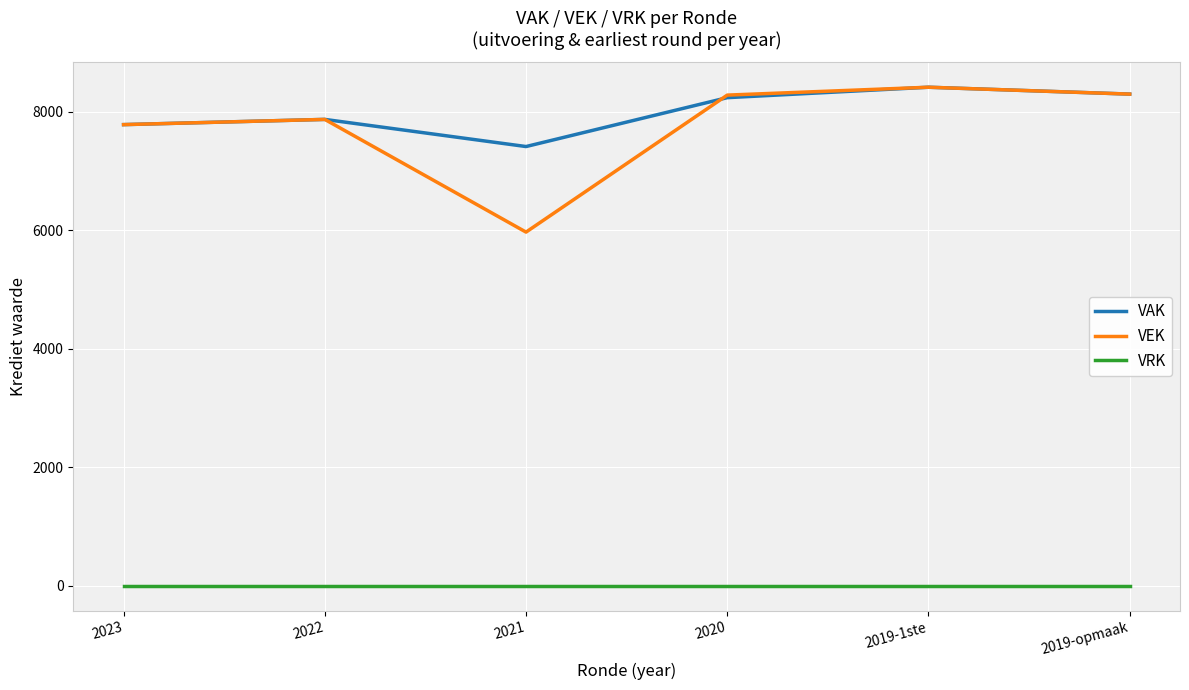

Is the value of VRK at 2022 greater than the value of VEK at 2019-opmaak?

No